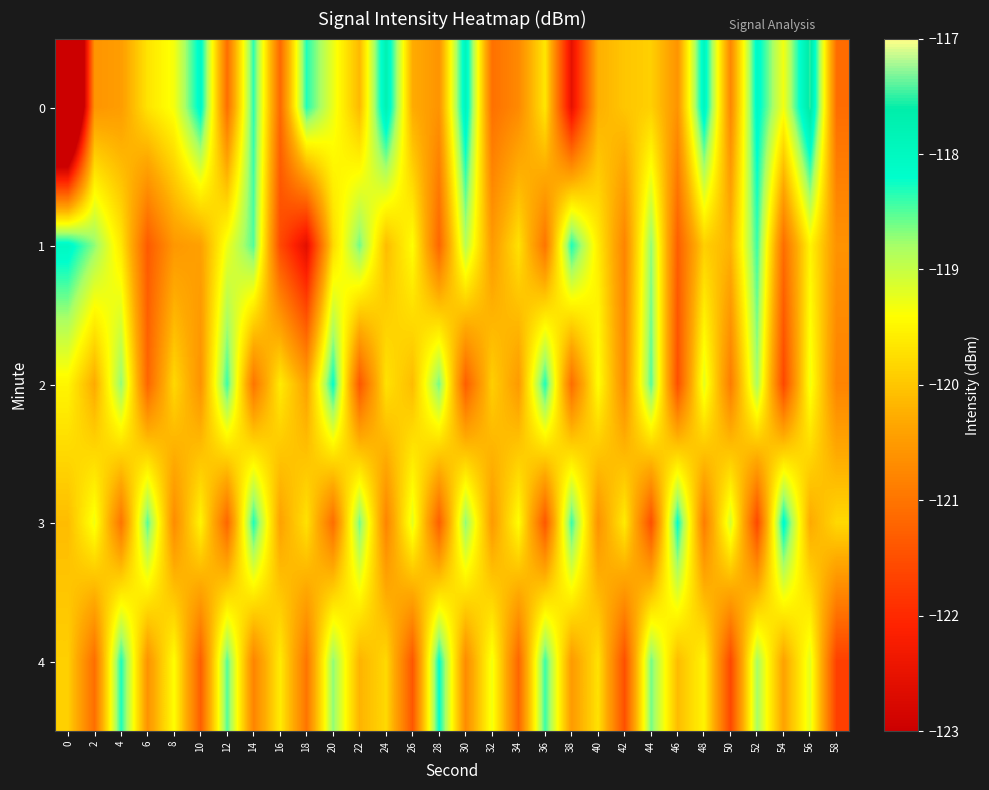

List the series in order of their peak value, lowest first.

2, 4, 3, 1, 0